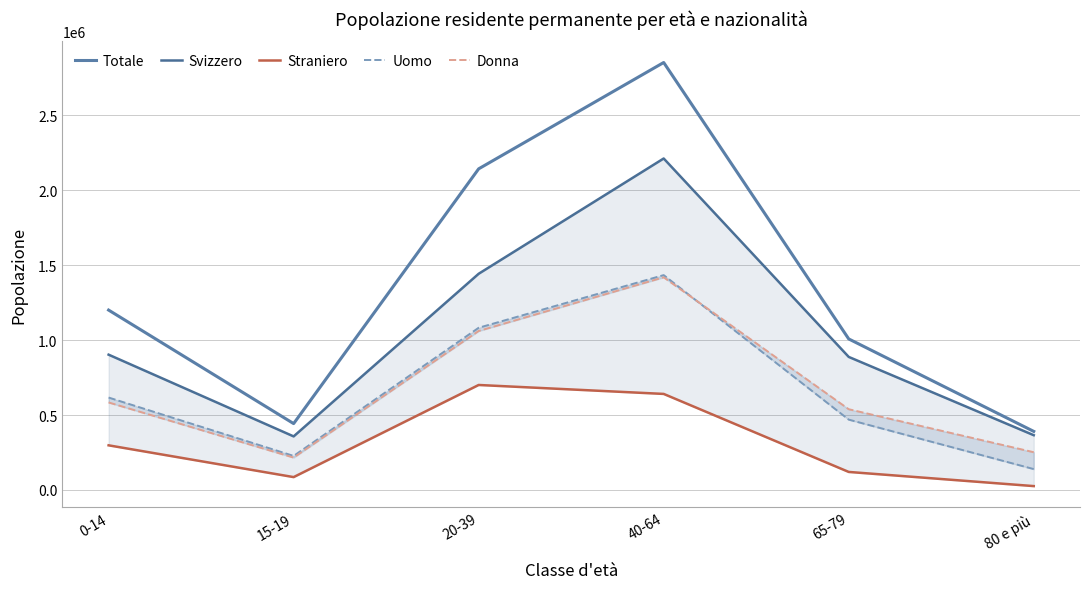

Between 0-14 and 65-79, which is larger?

0-14